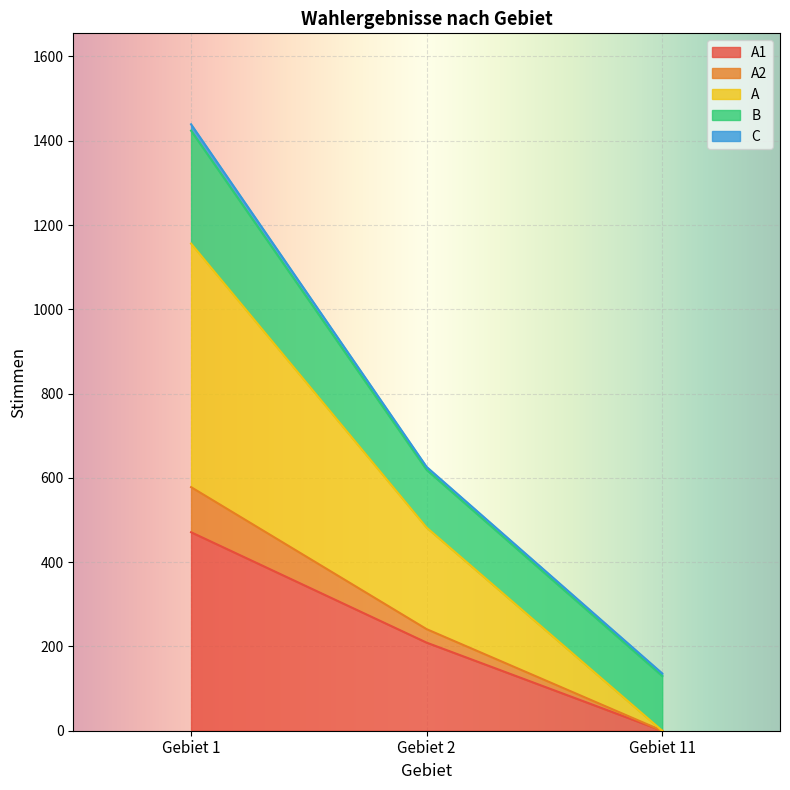

How many categories are shown in the chart?

3